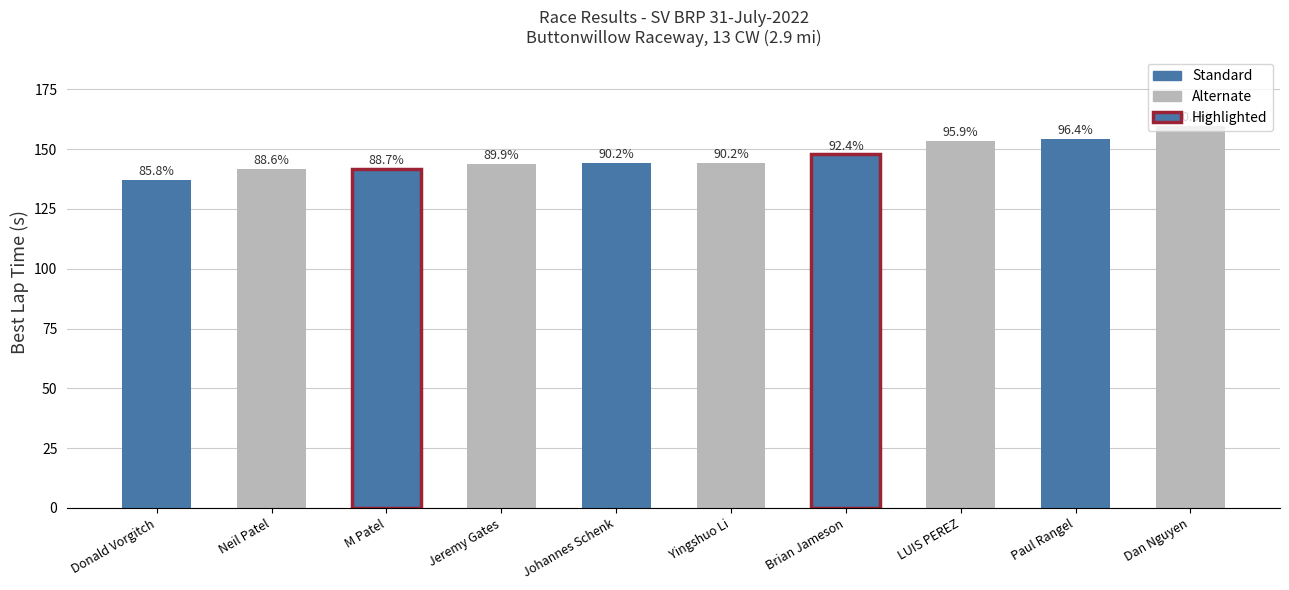

Reading left to right, list all the values displayed in this chart.

Donald Vorgitch=137.1	Neil Patel=141.7	M Patel=141.8	Jeremy Gates=143.7	Johannes Schenk=144.1	Yingshuo Li=144.2	Brian Jameson=147.8	LUIS PEREZ=153.4	Paul Rangel=154.1	Dan Nguyen=159.9